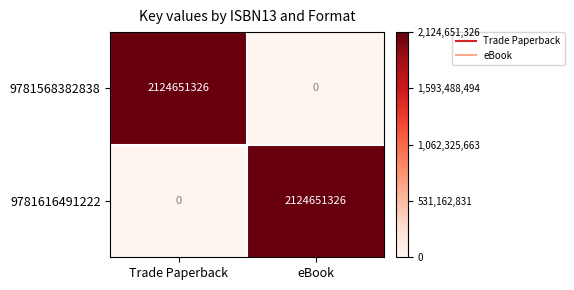

What is the maximum value shown in the chart?

2124651326